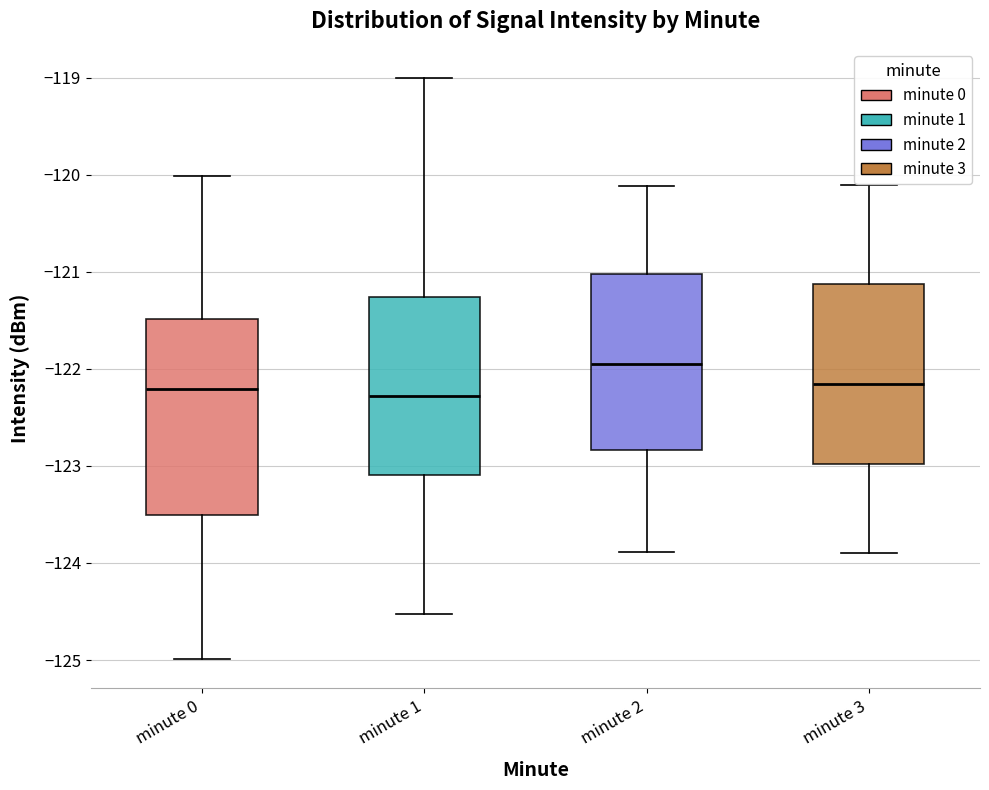

Which box is the tallest, from its lower edge to its upper edge?

minute 0